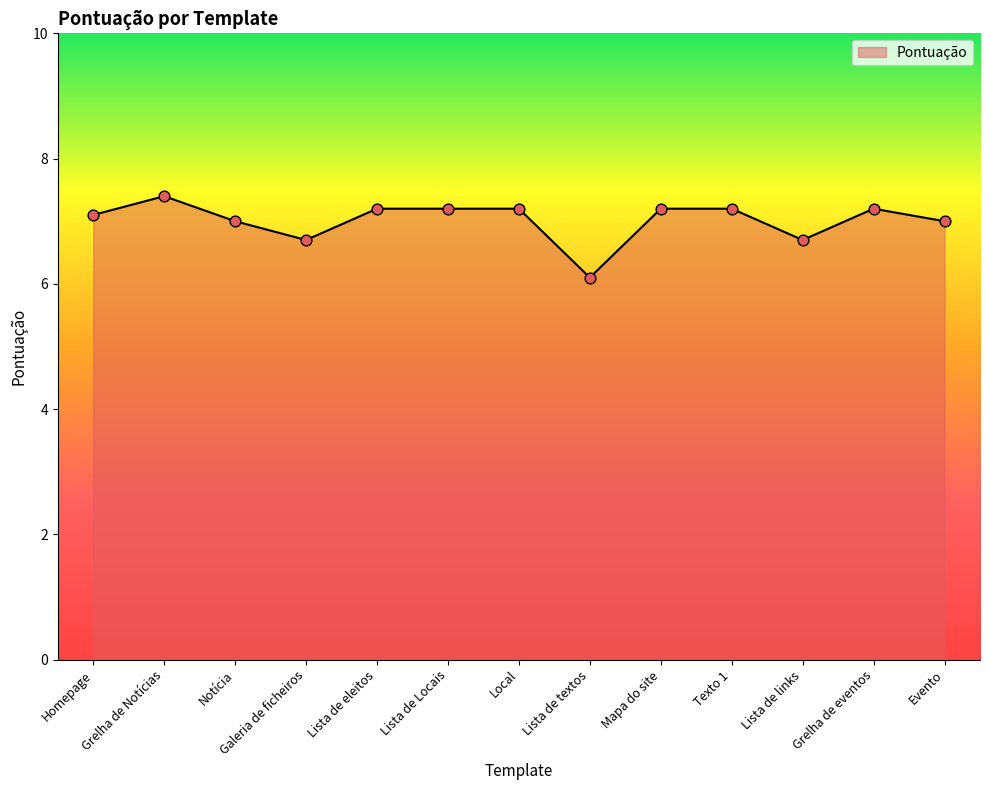

Which has a higher value, Homepage or Galeria de ficheiros?

Homepage